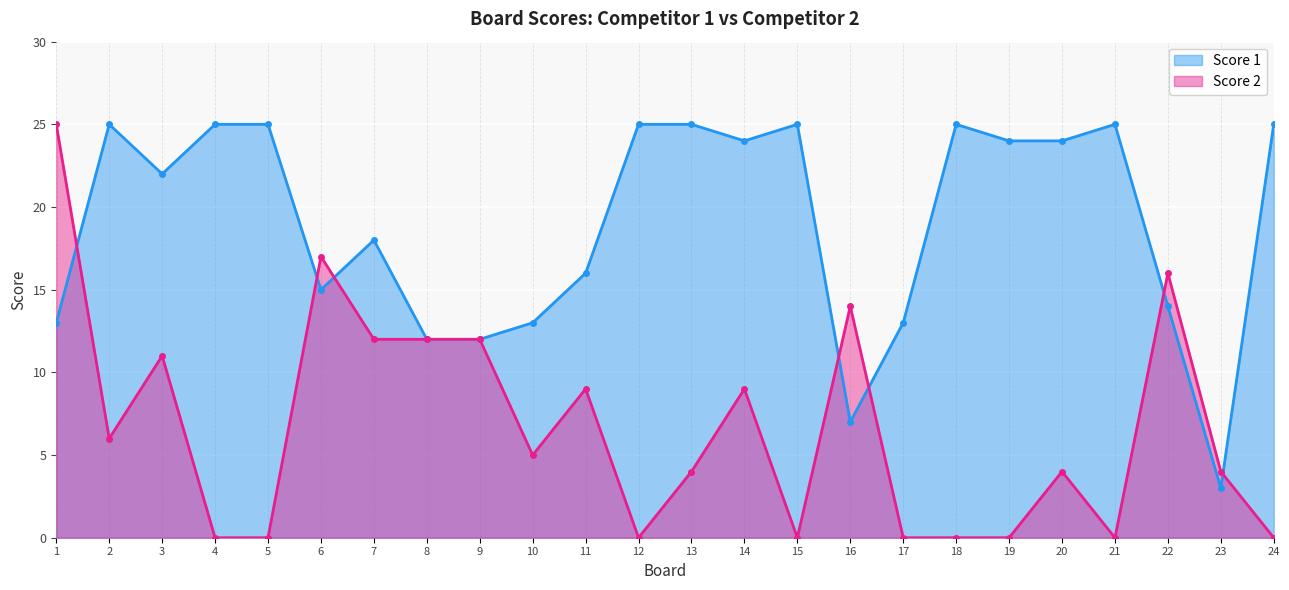

Between which two adjacent categories do Score 1 and Score 2 first intersect?

1 and 2